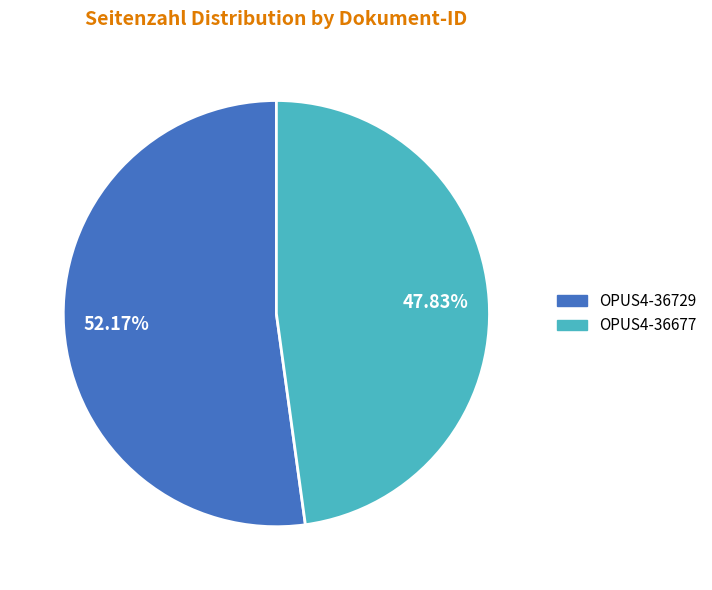

What percentage is NOT represented by OPUS4-36677?

52.2%